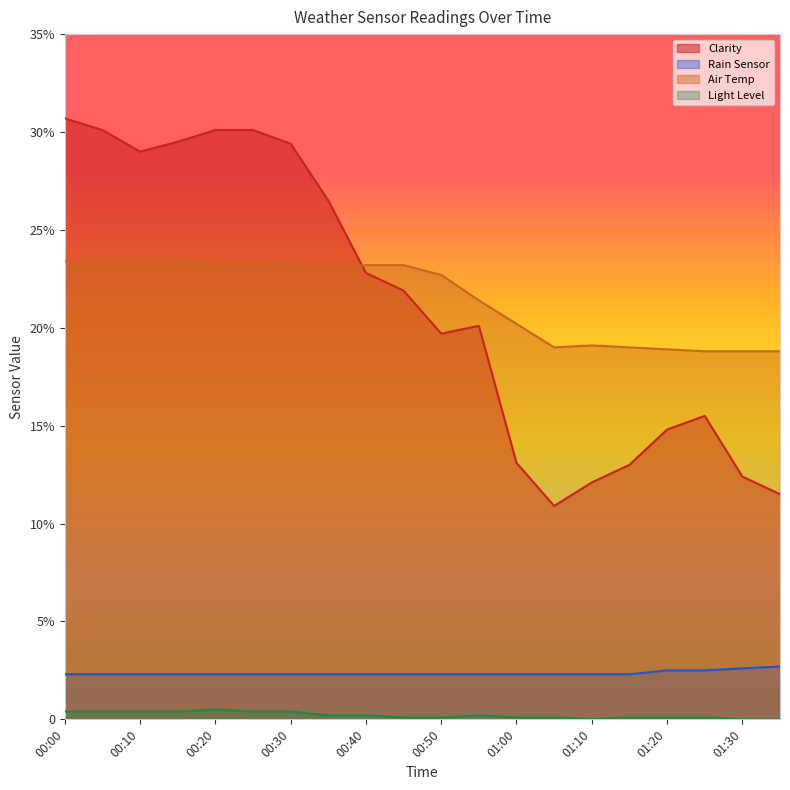

How many values in the Clarity series exceed 21?

10